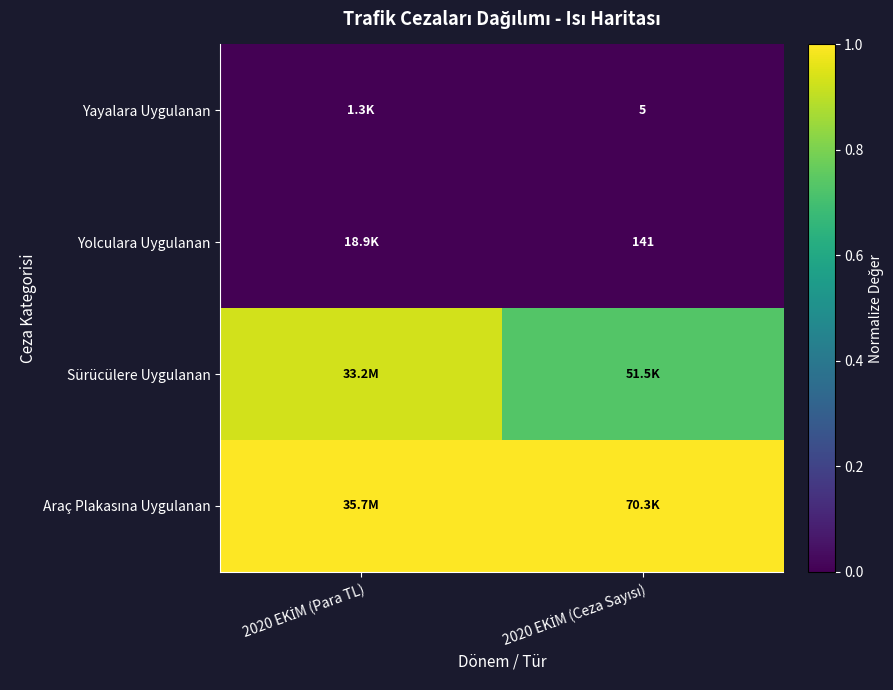

At how many categories does at least one series exceed 0?

2